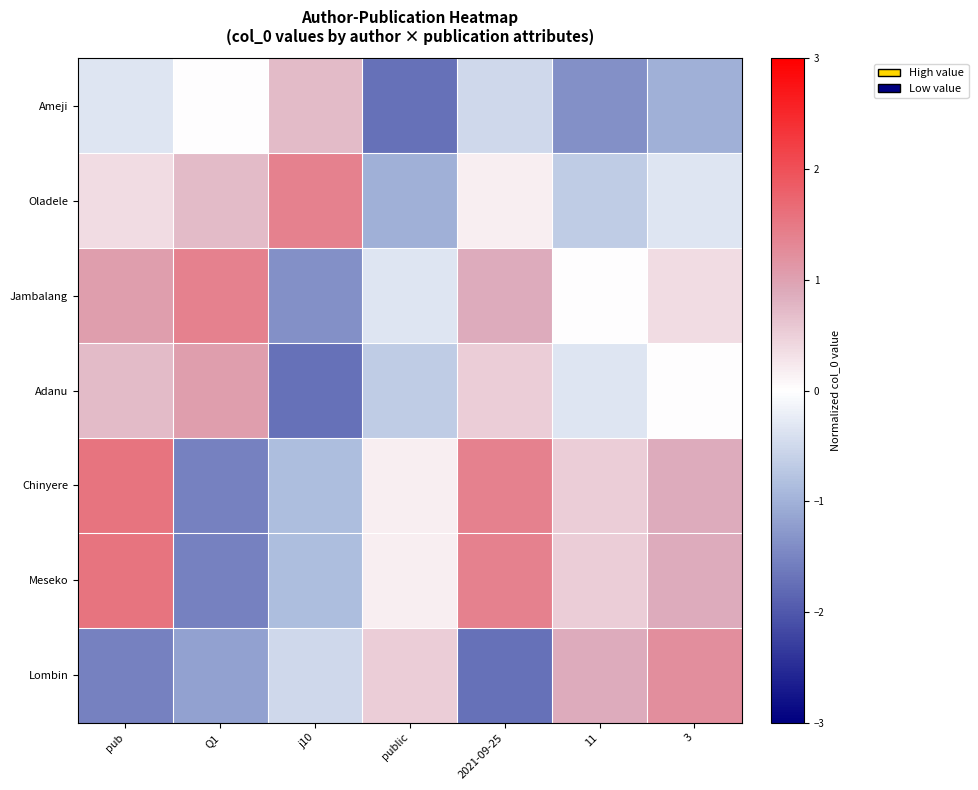

Reading left to right, what are all the values shown in this chart?

Ameji: pub=-0.3	Q1=0.0	j10=0.7	public=-1.7	2021-09-25=-0.5	11=-1.4	3=-1.0
Oladele: pub=0.4	Q1=0.7	j10=1.4	public=-1.0	2021-09-25=0.2	11=-0.7	3=-0.3
Jambalang: pub=1.1	Q1=1.4	j10=-1.4	public=-0.3	2021-09-25=0.9	11=0.0	3=0.4
Adanu: pub=0.7	Q1=1.1	j10=-1.7	public=-0.7	2021-09-25=0.5	11=-0.3	3=0.0
Chinyere: pub=1.6	Q1=-1.5	j10=-0.8	public=0.2	2021-09-25=1.4	11=0.5	3=0.9
Meseko: pub=1.6	Q1=-1.5	j10=-0.8	public=0.2	2021-09-25=1.4	11=0.5	3=0.9
Lombin: pub=-1.5	Q1=-1.2	j10=-0.5	public=0.5	2021-09-25=-1.7	11=0.9	3=1.2